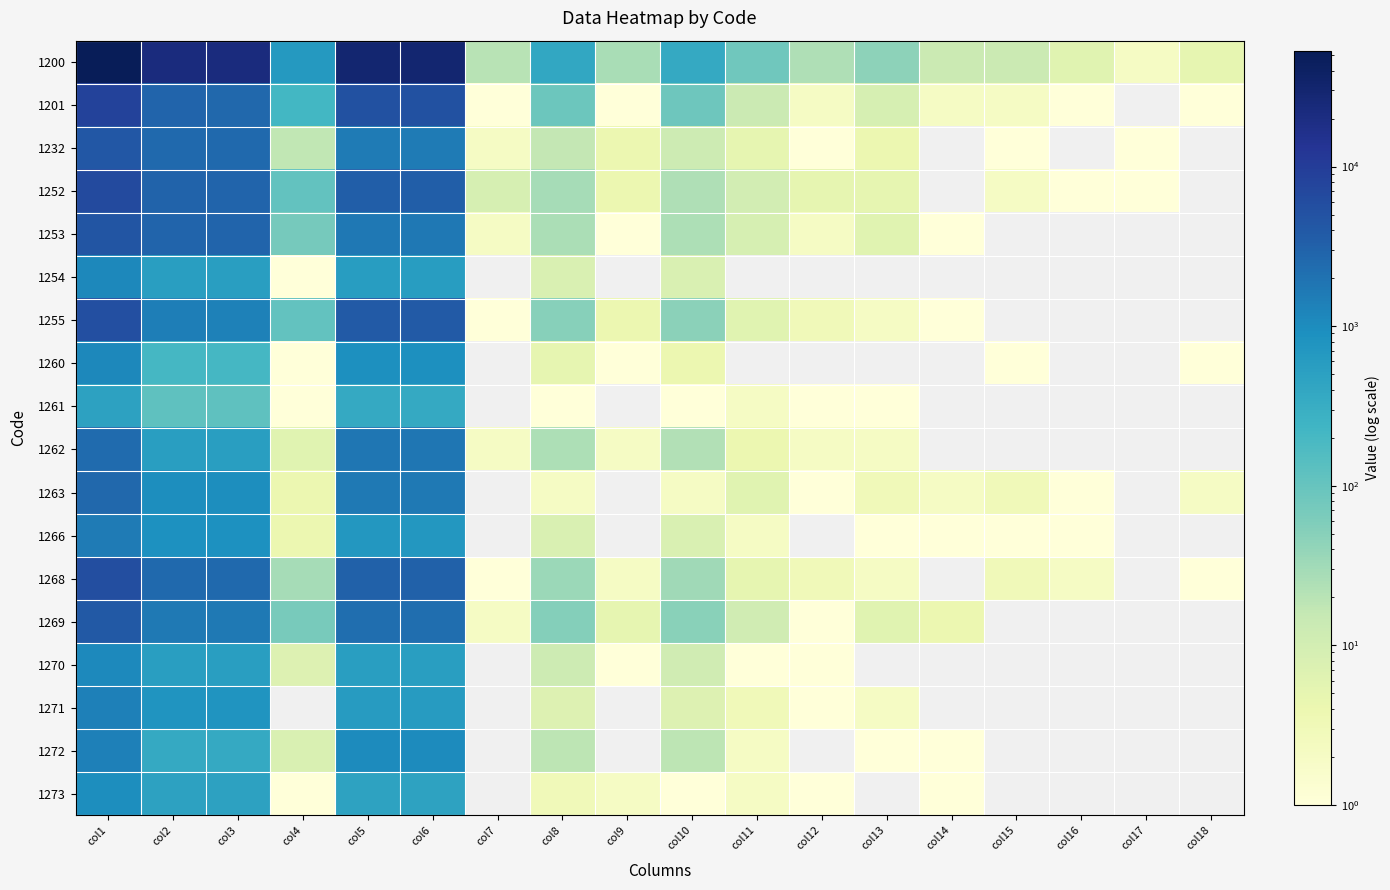

Reading left to right, what are all the values shown in this chart?

1200: col1=52789	col2=22513	col3=21859	col4=654	col5=29797	col6=29777	col7=20	col8=385	col9=27	col10=358	col11=81	col12=24	col13=44	col14=13	col15=13	col16=6	col17=2	col18=5
1201: col1=8197	col2=2899	col3=2684	col4=215	col5=5196	col6=5195	col7=1	col8=87	col9=1	col10=86	col11=13	col12=2	col13=9	col14=2	col15=2	col16=1	col17=0	col18=1
1232: col1=4138	col2=2524	col3=2507	col4=17	col5=1592	col6=1590	col7=2	col8=16	col9=4	col10=12	col11=5	col12=1	col13=4	col14=0	col15=1	col16=0	col17=1	col18=0
1252: col1=6503	col2=3043	col3=2932	col4=111	col5=3420	col6=3411	col7=9	col8=28	col9=4	col10=24	col11=10	col12=5	col13=5	col14=0	col15=2	col16=1	col17=1	col18=0
1253: col1=4661	col2=2918	col3=2846	col4=72	col5=1708	col6=1706	col7=2	col8=26	col9=1	col10=25	col11=9	col12=2	col13=6	col14=1	col15=0	col16=0	col17=0	col18=0
1254: col1=1130	col2=555	col3=554	col4=1	col5=567	col6=567	col7=0	col8=8	col9=0	col10=8	col11=0	col12=0	col13=0	col14=0	col15=0	col16=0	col17=0	col18=0
1255: col1=5333	col2=1438	col3=1328	col4=110	col5=3838	col6=3837	col7=1	col8=51	col9=4	col10=47	col11=6	col12=3	col13=2	col14=1	col15=0	col16=0	col17=0	col18=0
1260: col1=1123	col2=210	col3=209	col4=1	col5=907	col6=907	col7=0	col8=5	col9=1	col10=4	col11=0	col12=0	col13=0	col14=0	col15=1	col16=0	col17=0	col18=1
1261: col1=477	col2=121	col3=120	col4=1	col5=353	col6=353	col7=0	col8=1	col9=0	col10=1	col11=2	col12=1	col13=1	col14=0	col15=0	col16=0	col17=0	col18=0
1262: col1=2413	col2=555	col3=549	col4=6	col5=1829	col6=1827	col7=2	col8=25	col9=2	col10=23	col11=4	col12=2	col13=2	col14=0	col15=0	col16=0	col17=0	col18=0
1263: col1=2650	col2=968	col3=964	col4=4	col5=1671	col6=1671	col7=0	col8=2	col9=0	col10=2	col11=6	col12=1	col13=3	col14=2	col15=3	col16=1	col17=0	col18=2
1266: col1=1600	col2=886	col3=882	col4=4	col5=703	col6=703	col7=0	col8=8	col9=0	col10=8	col11=2	col12=0	col13=1	col14=1	col15=1	col16=1	col17=0	col18=0
1268: col1=5728	col2=2529	col3=2501	col4=28	col5=3157	col6=3156	col7=1	col8=34	col9=2	col10=32	col11=5	col12=3	col13=2	col14=0	col15=3	col16=2	col17=0	col18=1
1269: col1=3978	col2=1691	col3=1623	col4=68	col5=2222	col6=2220	col7=2	col8=54	col9=5	col10=49	col11=11	col12=1	col13=6	col14=4	col15=0	col16=0	col17=0	col18=0
1270: col1=1105	col2=548	col3=541	col4=7	col5=544	col6=544	col7=0	col8=12	col9=1	col10=11	col11=1	col12=1	col13=0	col14=0	col15=0	col16=0	col17=0	col18=0
1271: col1=1393	col2=785	col3=785	col4=0	col5=598	col6=598	col7=0	col8=7	col9=0	col10=7	col11=3	col12=1	col13=2	col14=0	col15=0	col16=0	col17=0	col18=0
1272: col1=1414	col2=366	col3=358	col4=8	col5=1028	col6=1028	col7=0	col8=18	col9=0	col10=18	col11=2	col12=0	col13=1	col14=1	col15=0	col16=0	col17=0	col18=0
1273: col1=946	col2=477	col3=476	col4=1	col5=464	col6=464	col7=0	col8=3	col9=2	col10=1	col11=2	col12=1	col13=0	col14=1	col15=0	col16=0	col17=0	col18=0